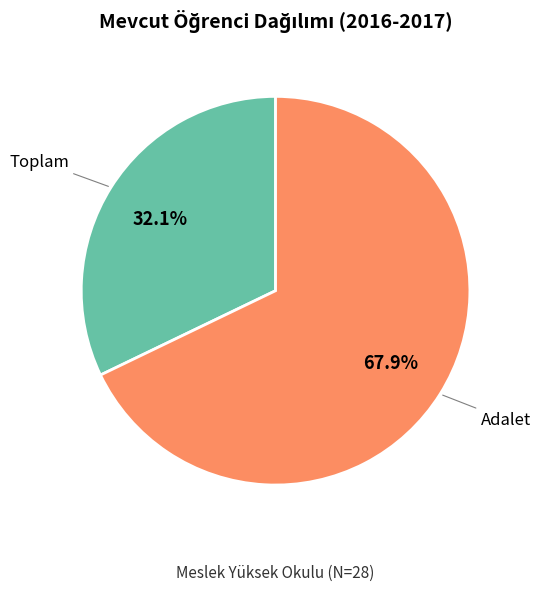

Which category has the smallest portion of the pie?

Toplam